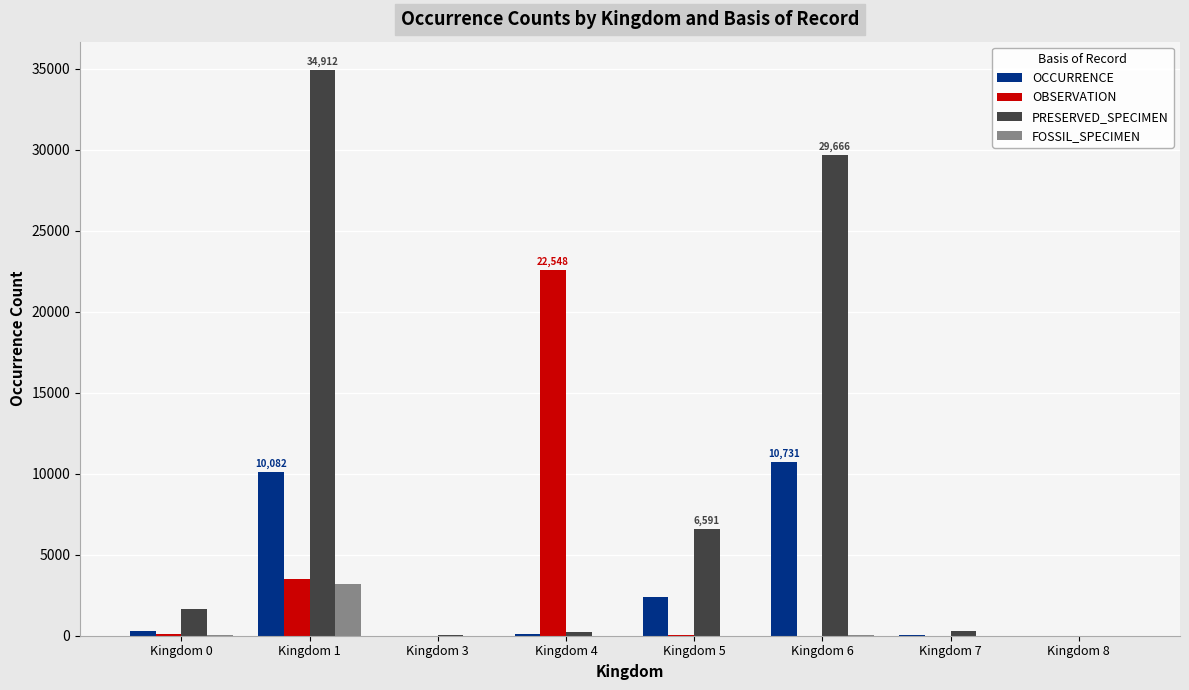

The value of FOSSIL_SPECIMEN at Kingdom 3 is 0. True or false?

True